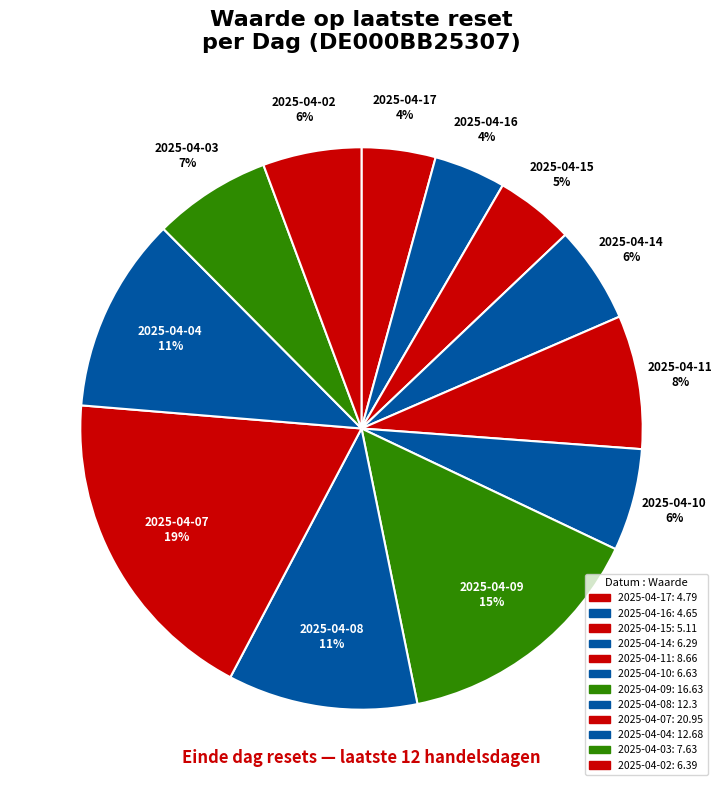

Which slice is the largest?

2025-04-07